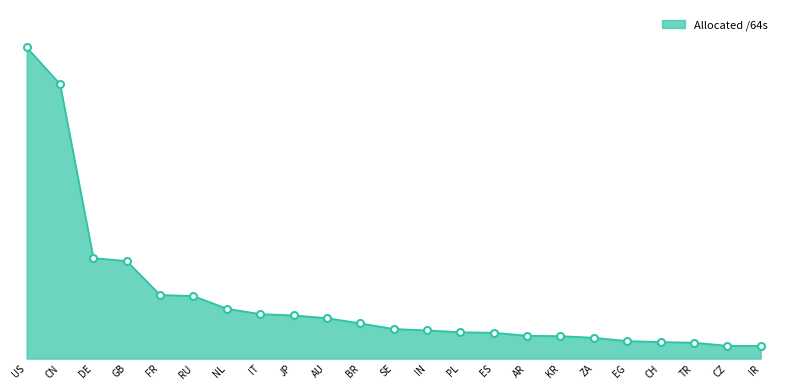

Does the chart display data point markers on the line(s)?

No